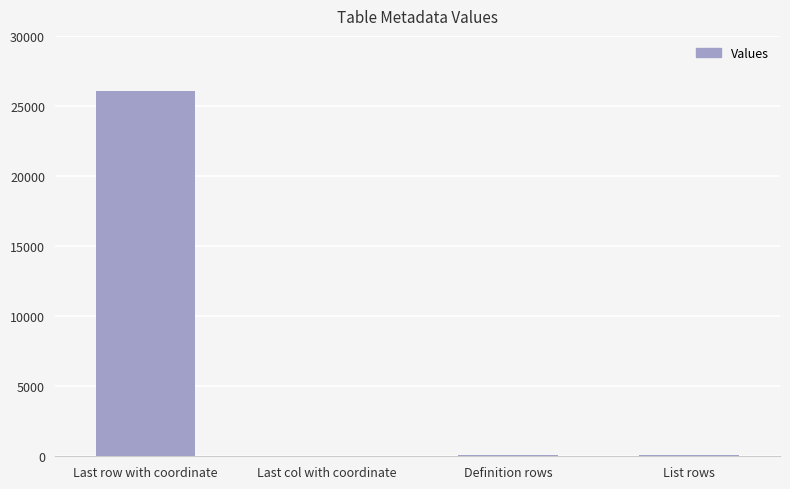

Are the bars horizontal?

No